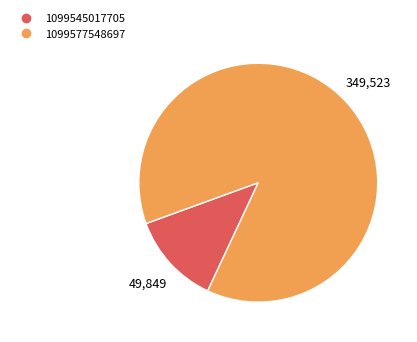

Is it true that 1099577548697 is 78% of the pie?

False